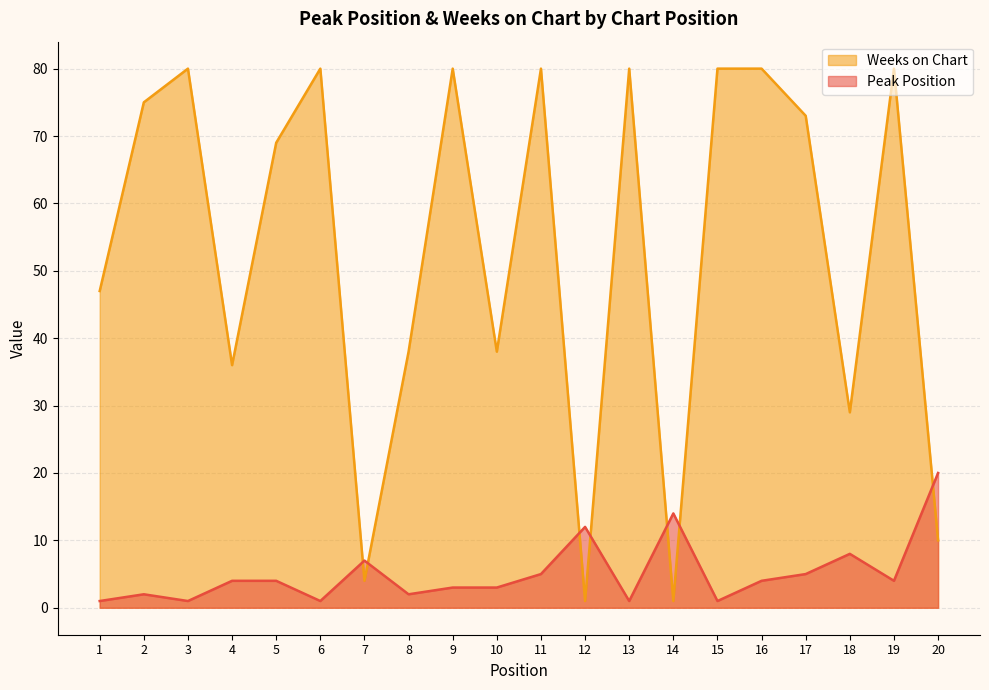

At which category does the chart reach its peak across all series?

3